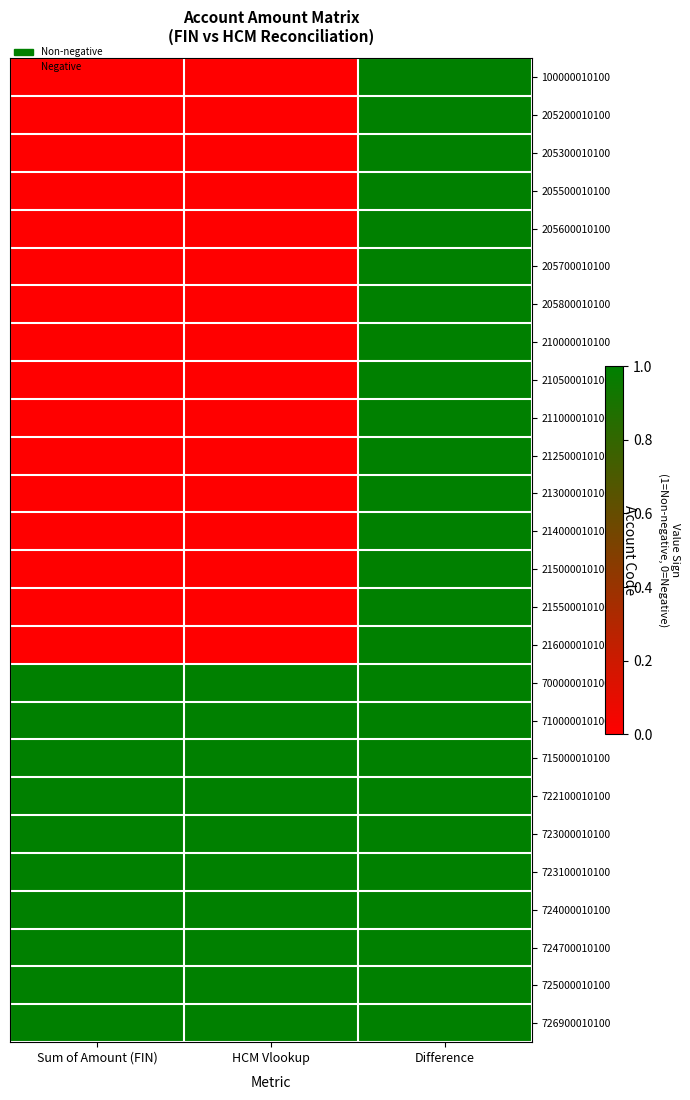

Reading left to right, transcribe all the data shown in this chart.

100000010100: Sum of Amount (FIN)=0	HCM Vlookup=0	Difference=1
205200010100: Sum of Amount (FIN)=0	HCM Vlookup=0	Difference=1
205300010100: Sum of Amount (FIN)=0	HCM Vlookup=0	Difference=1
205500010100: Sum of Amount (FIN)=0	HCM Vlookup=0	Difference=1
205600010100: Sum of Amount (FIN)=0	HCM Vlookup=0	Difference=1
205700010100: Sum of Amount (FIN)=0	HCM Vlookup=0	Difference=1
205800010100: Sum of Amount (FIN)=0	HCM Vlookup=0	Difference=1
210000010100: Sum of Amount (FIN)=0	HCM Vlookup=0	Difference=1
210500010100: Sum of Amount (FIN)=0	HCM Vlookup=0	Difference=1
211000010100: Sum of Amount (FIN)=0	HCM Vlookup=0	Difference=1
212500010100: Sum of Amount (FIN)=0	HCM Vlookup=0	Difference=1
213000010100: Sum of Amount (FIN)=0	HCM Vlookup=0	Difference=1
214000010100: Sum of Amount (FIN)=0	HCM Vlookup=0	Difference=1
215000010100: Sum of Amount (FIN)=0	HCM Vlookup=0	Difference=1
215500010100: Sum of Amount (FIN)=0	HCM Vlookup=0	Difference=1
216000010100: Sum of Amount (FIN)=0	HCM Vlookup=0	Difference=1
700000010100: Sum of Amount (FIN)=1	HCM Vlookup=1	Difference=1
710000010100: Sum of Amount (FIN)=1	HCM Vlookup=1	Difference=1
715000010100: Sum of Amount (FIN)=1	HCM Vlookup=1	Difference=1
722100010100: Sum of Amount (FIN)=1	HCM Vlookup=1	Difference=1
723000010100: Sum of Amount (FIN)=1	HCM Vlookup=1	Difference=1
723100010100: Sum of Amount (FIN)=1	HCM Vlookup=1	Difference=1
724000010100: Sum of Amount (FIN)=1	HCM Vlookup=1	Difference=1
724700010100: Sum of Amount (FIN)=1	HCM Vlookup=1	Difference=1
725000010100: Sum of Amount (FIN)=1	HCM Vlookup=1	Difference=1
726900010100: Sum of Amount (FIN)=1	HCM Vlookup=1	Difference=1